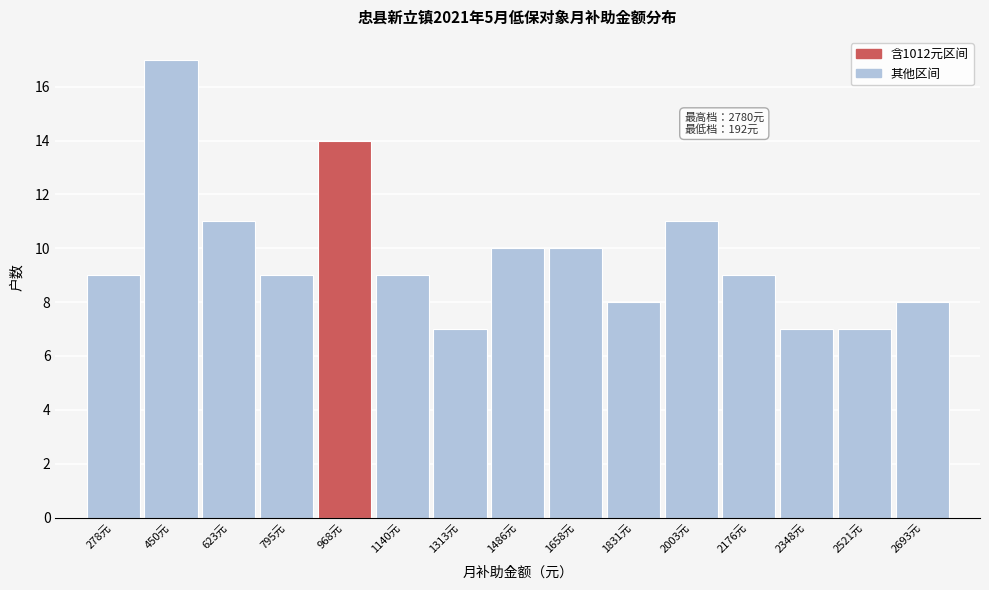

Over which range of the x-axis is the bar tallest?

360 to 540